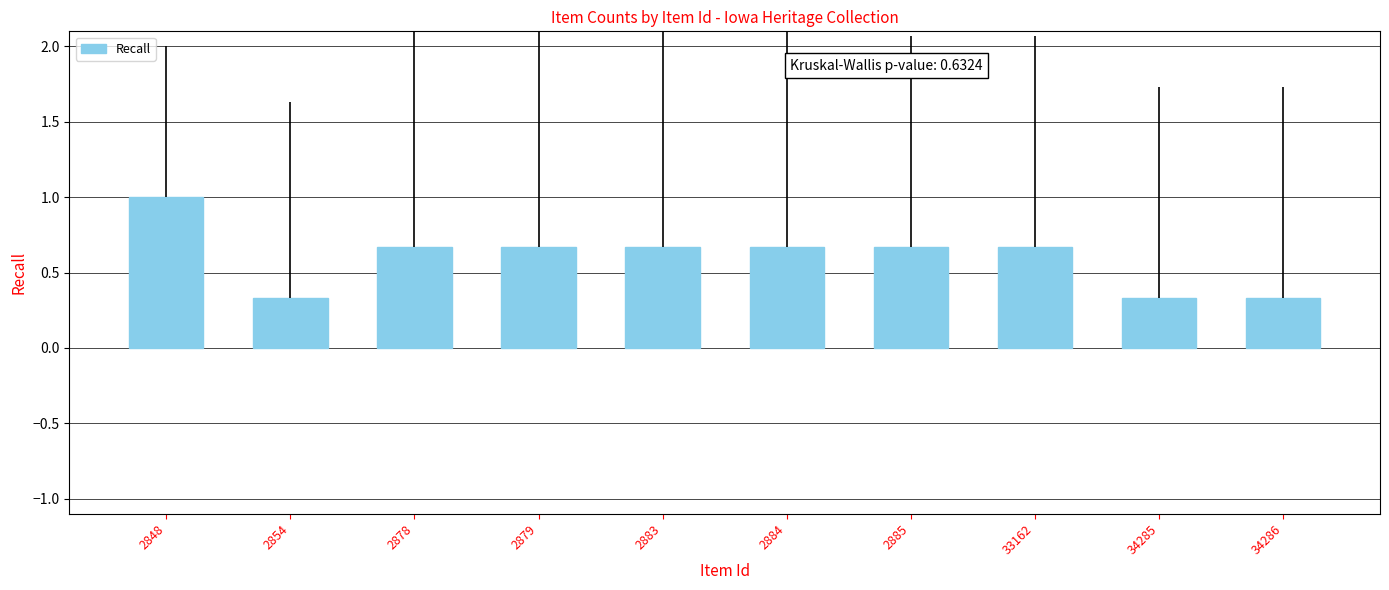

Reading left to right, list all the values displayed in this chart.

1.0	0.3	0.7	0.7	0.7	0.7	0.7	0.7	0.3	0.3